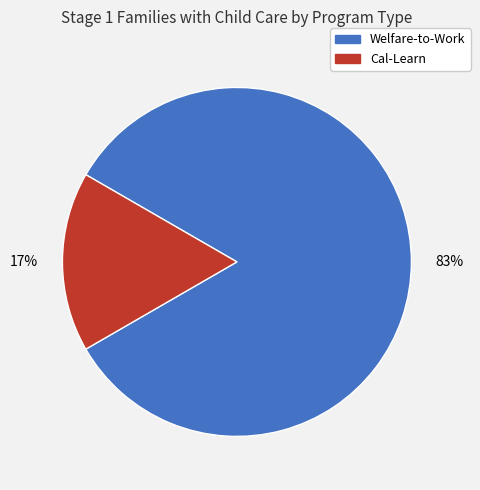

Is there any slice that represents more than half of the pie?

Yes